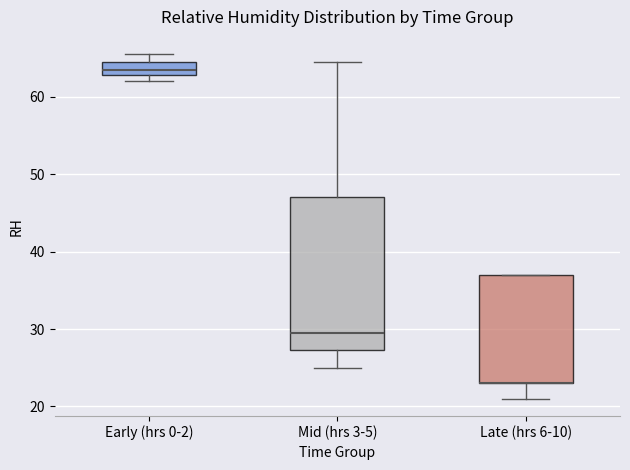

Where is the upper edge of the box for Late (hrs 6-10) on the y-axis? The values are not printed on the chart, so give them approximately, as read against the axis.

37